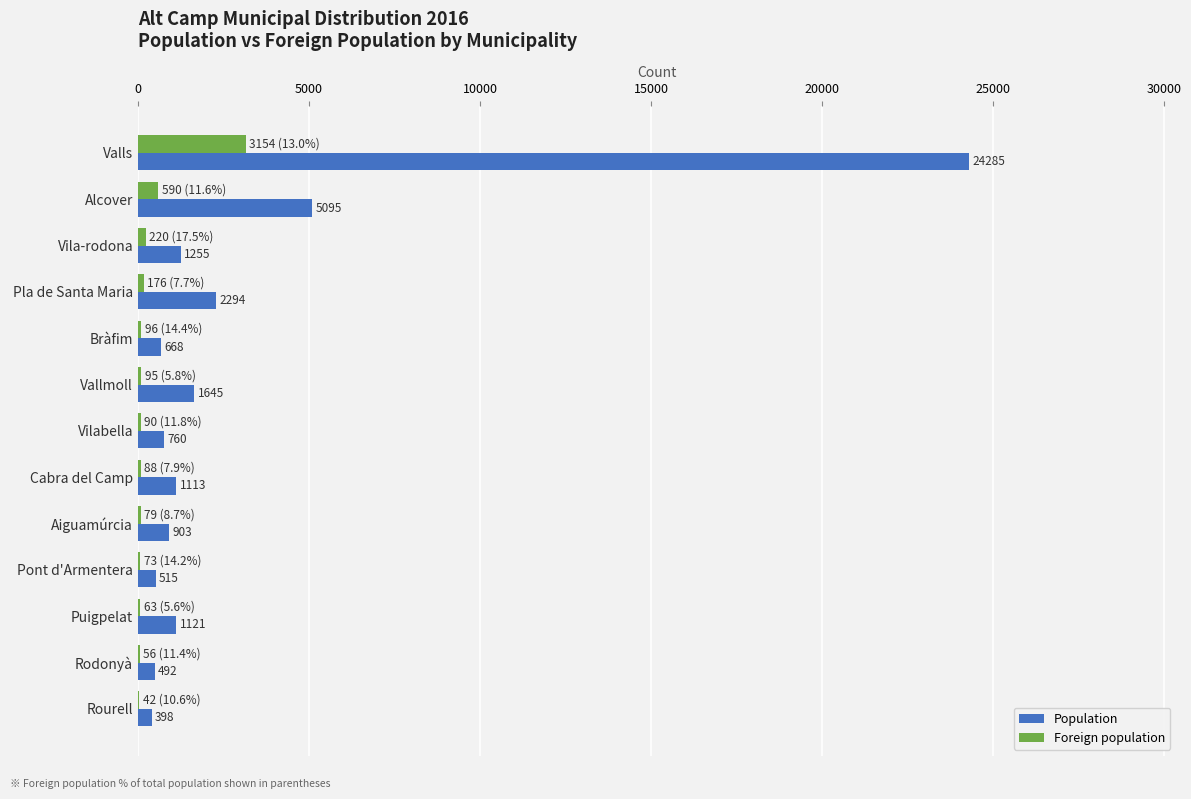

What is the total value across all series at Alcover?

5685